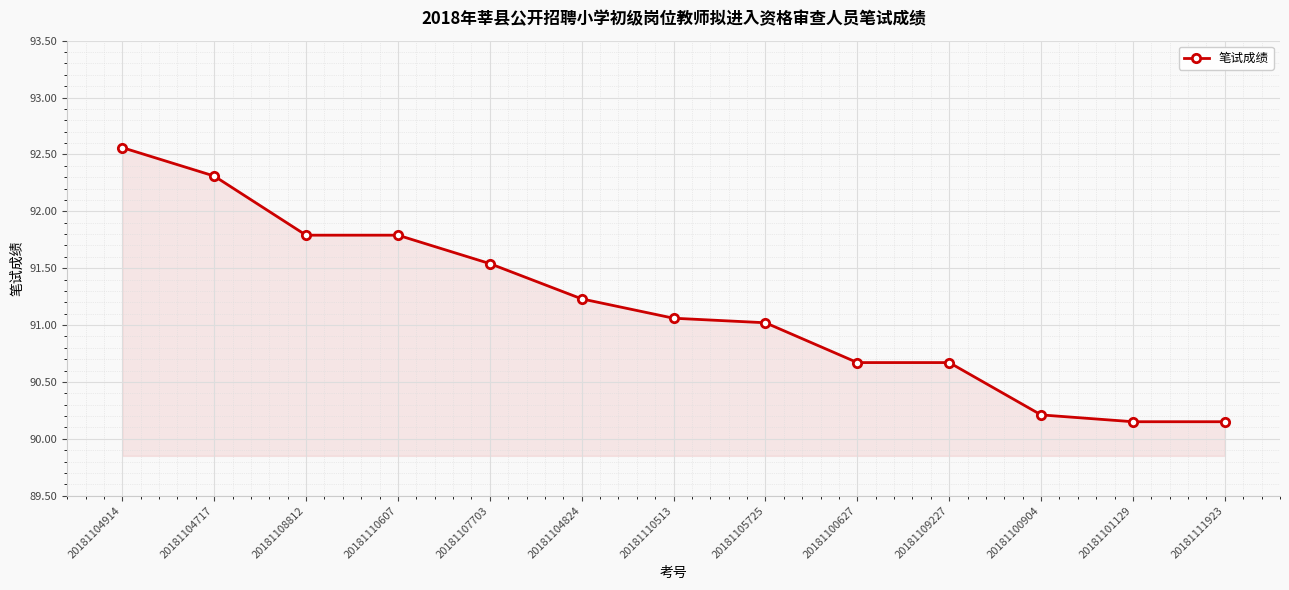

What is the difference between the maximum and minimum values?

2.4